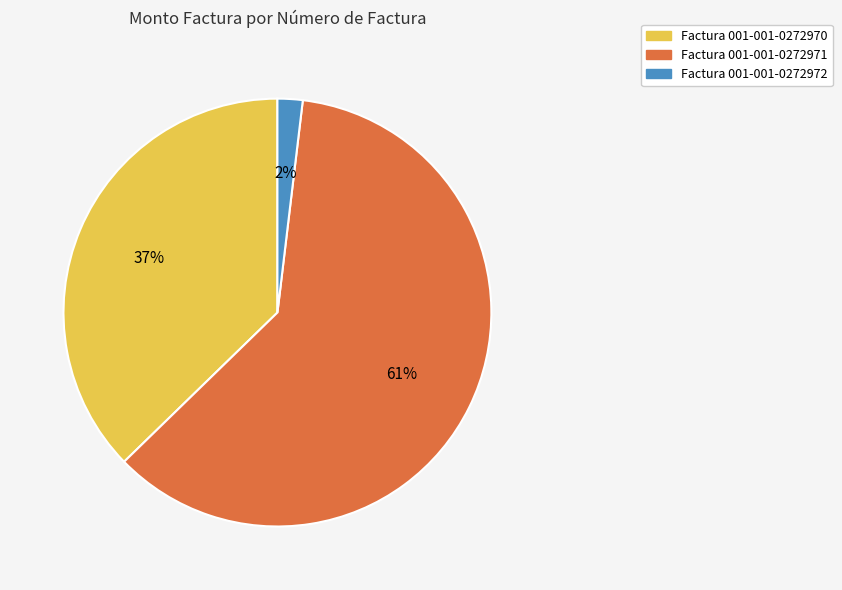

Is there a majority slice in this chart?

Yes